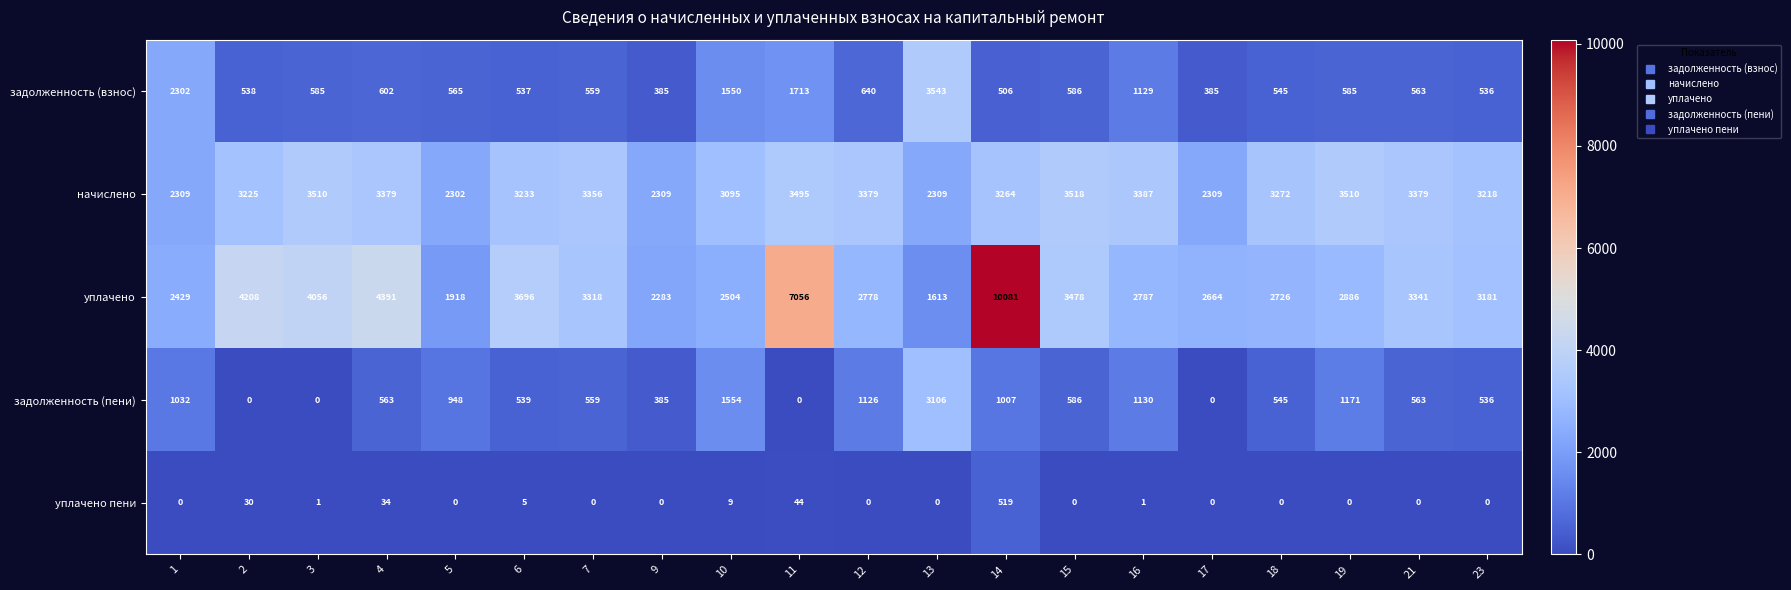

What is the average value of the уплачено пени series?

32